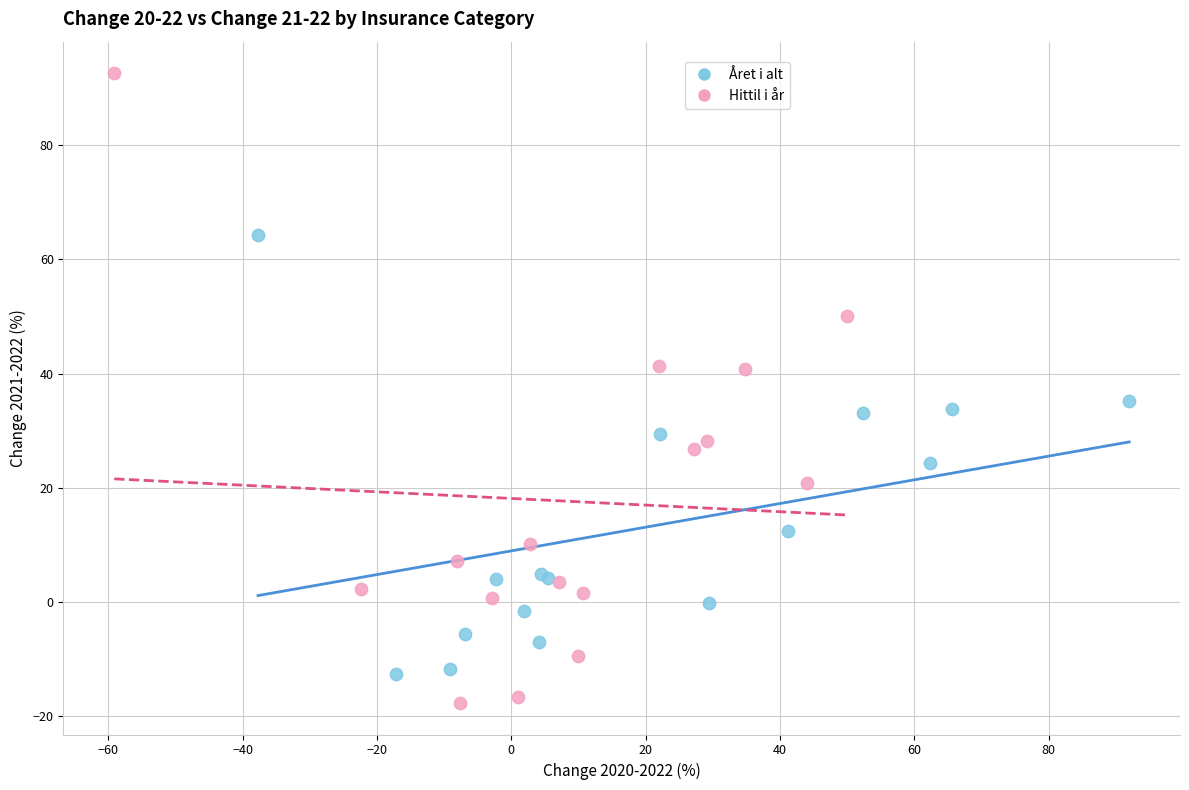

Which series has the largest Y range (max minus min)?

Hittil i år